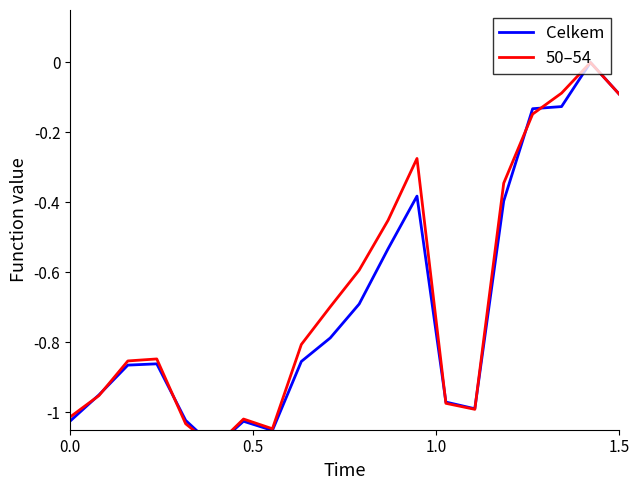

What is the average value of the 50–54 series?

-0.7